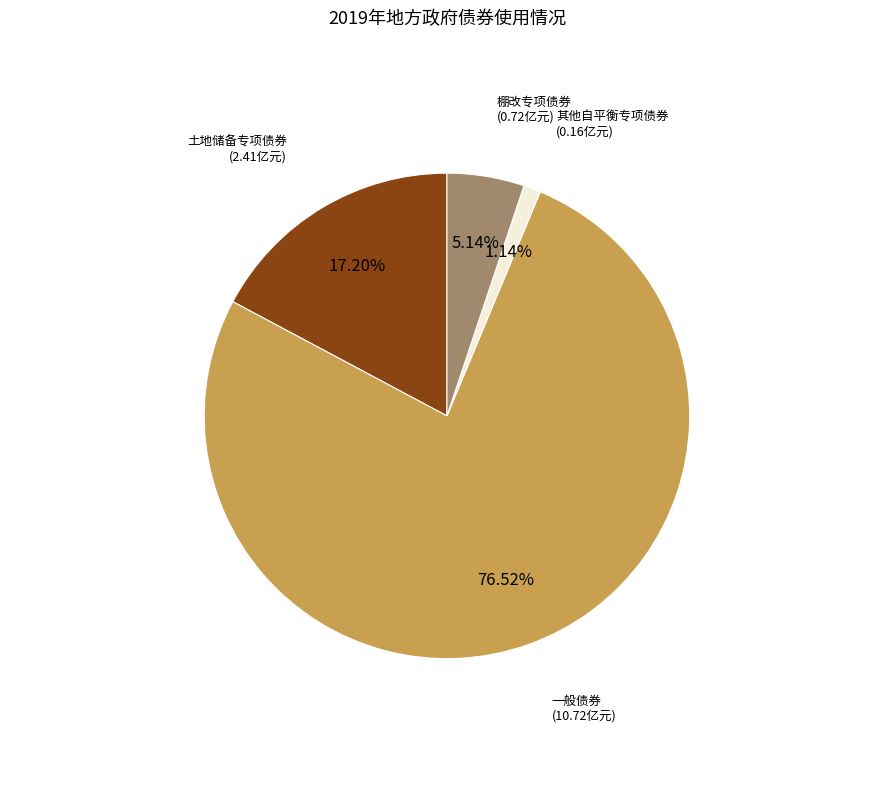

Does any single category account for the majority?

Yes